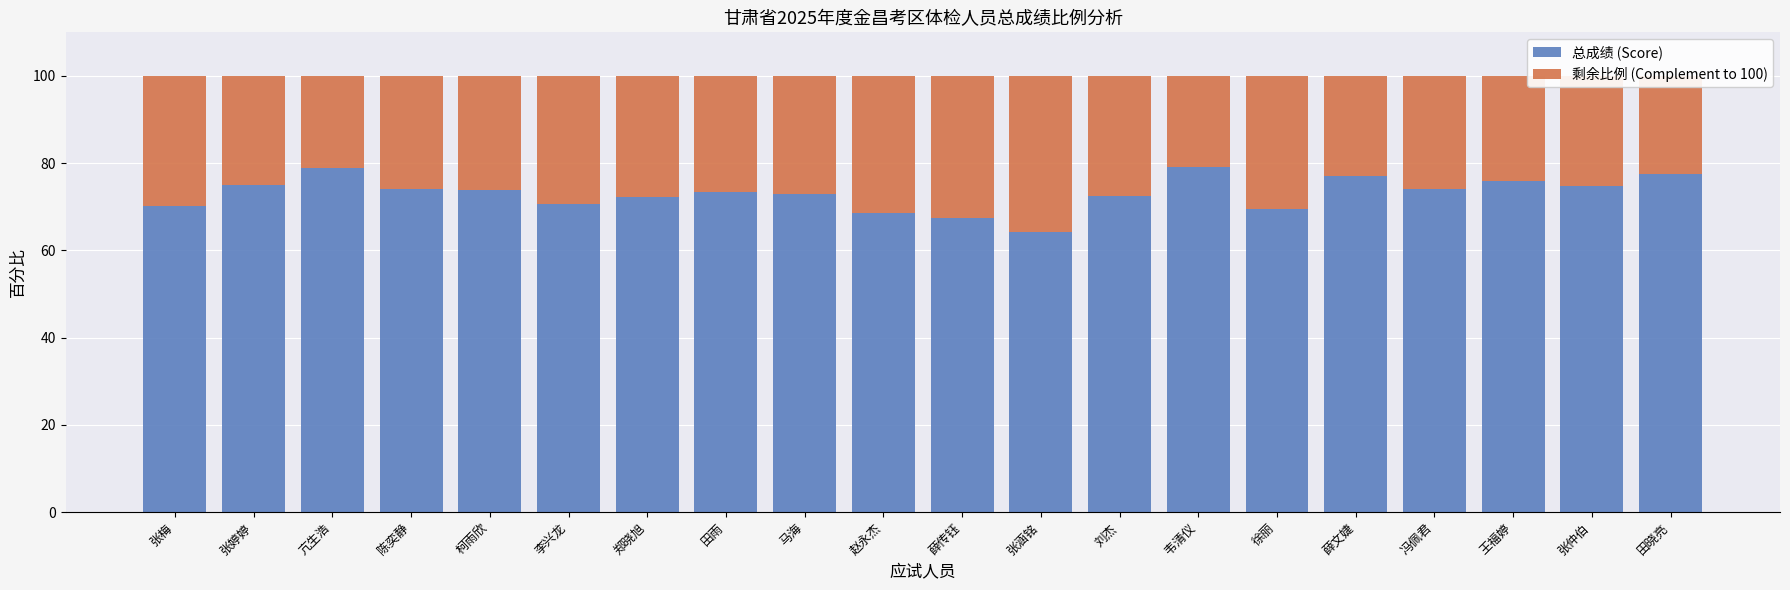

What is the minimum value for 总成绩 (Score)?

64.2